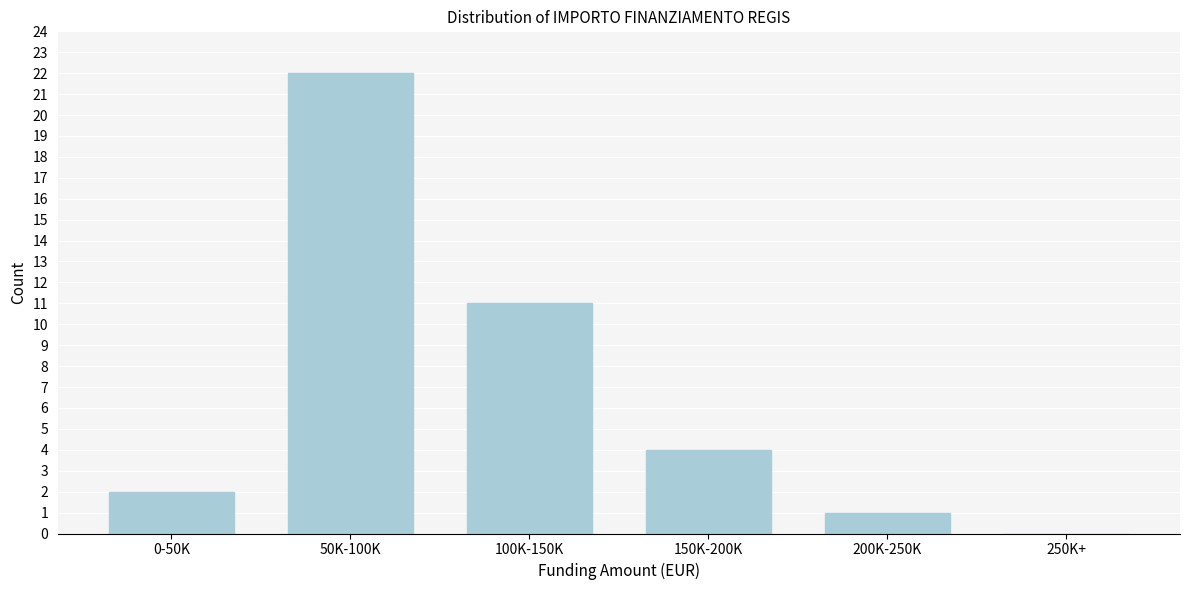

Reading left to right, what are all the values shown in this chart?

0-50K=2	50K-100K=22	100K-150K=11	150K-200K=4	200K-250K=1	250K+=0